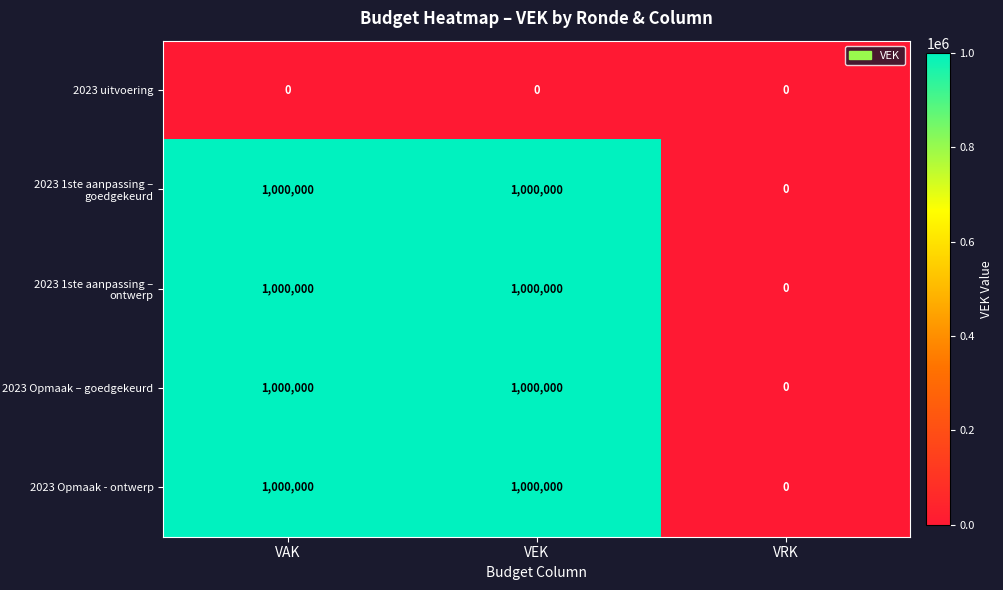

At how many categories does at least one series exceed 369163?

2